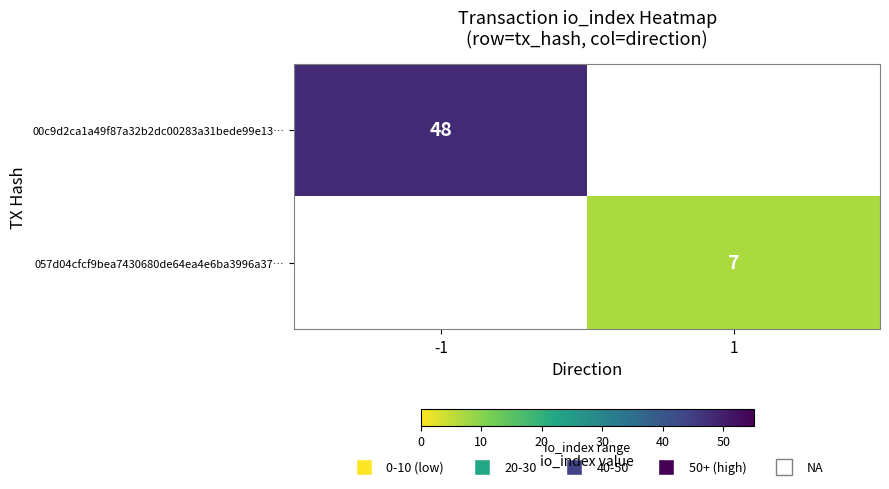

True or false: 00c9d2ca1a49f87a32b2dc00283a31bede99e13… has a value of 68 at -1.

False